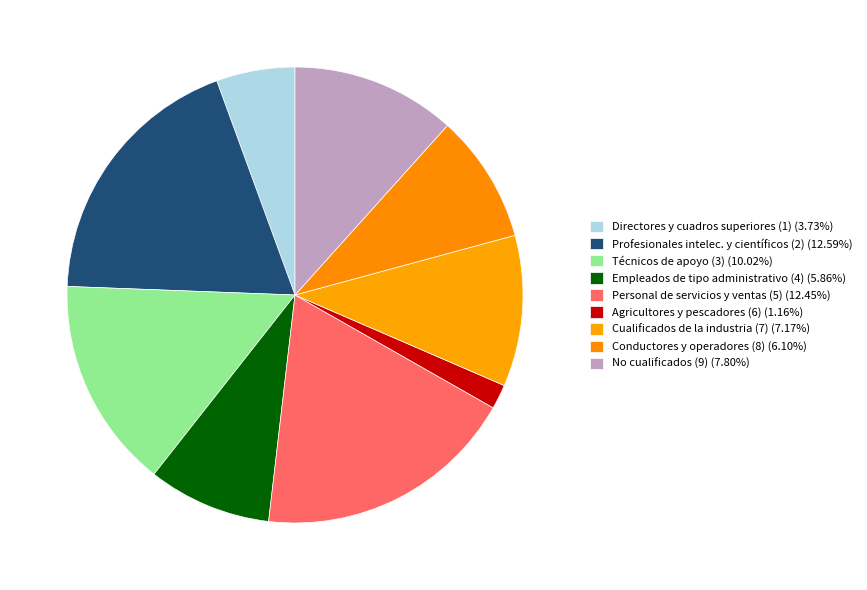

How many segments does this pie chart have?

9